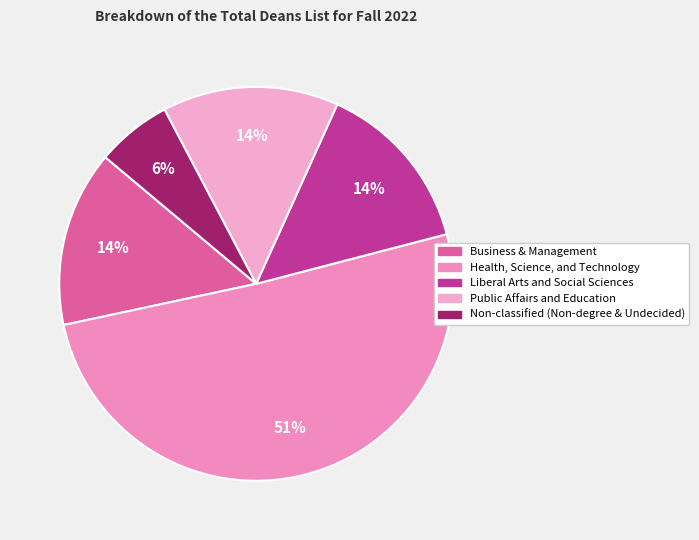

True or false: Health, Science, and Technology accounts for 42% of the total.

False